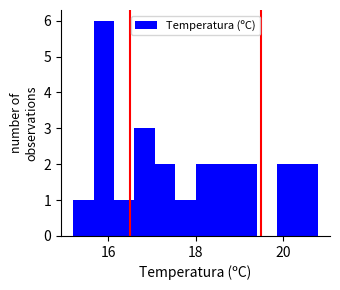

Read against the x-axis, roughly where is the centre of the tallest bar?

16.0